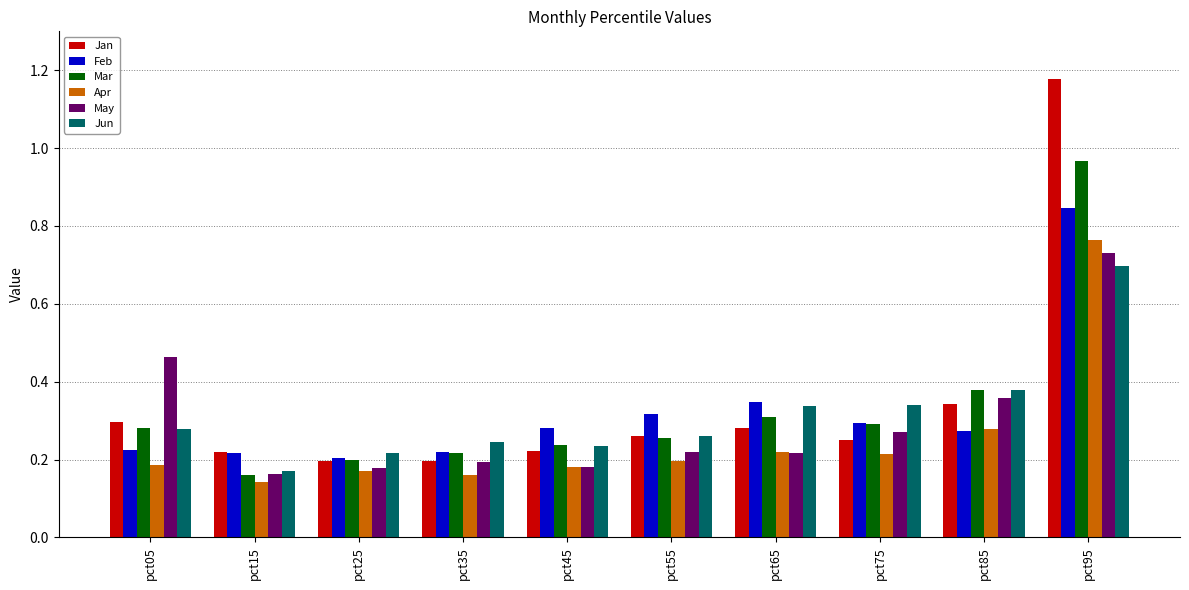

At which category is the sum across all series the highest?

pct95